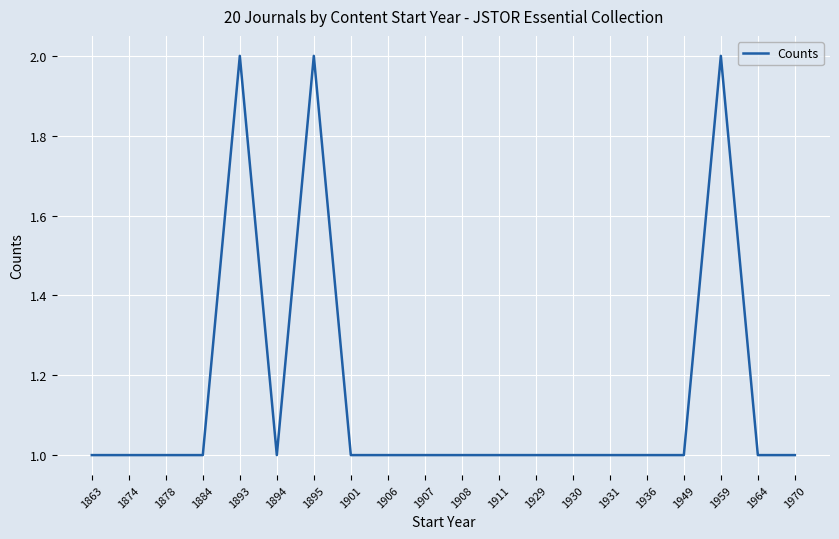

Approximately how many times larger is the value at 1936 compared to 1894?

1.0